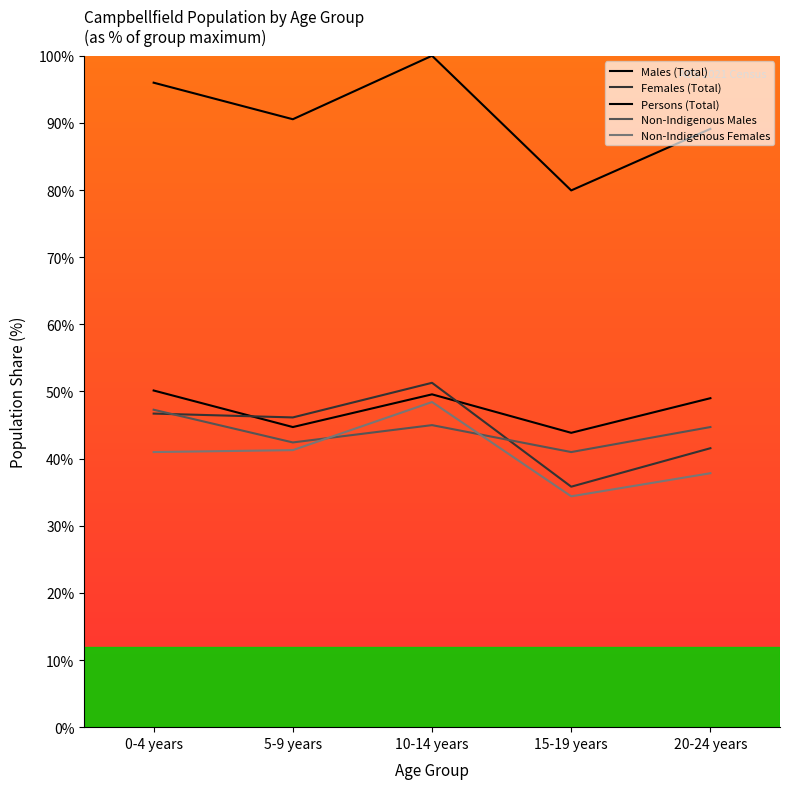

At which label is Non-Indigenous Females closest to 41?

0-4 years